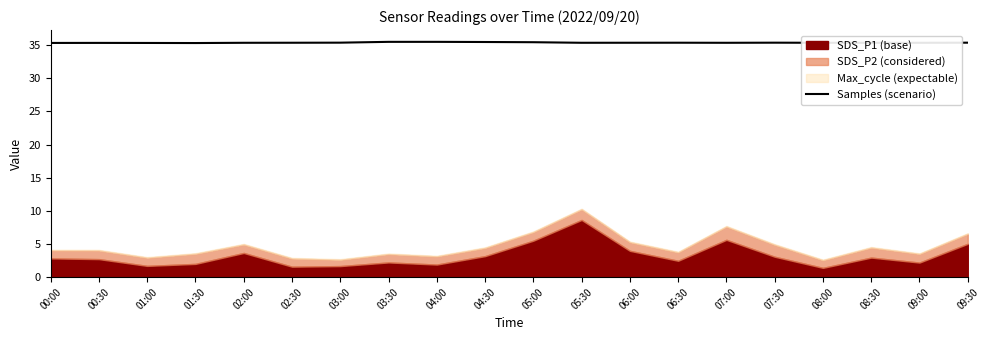

What is the sum of the values at 06:00 and 04:00?

70.8